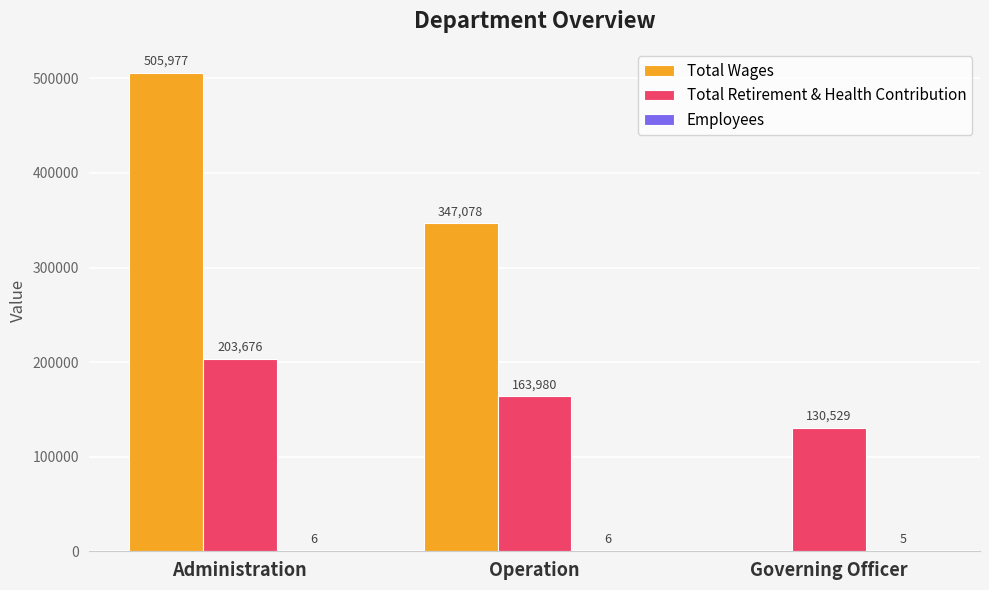

True or false: Total Wages has a value of 701173 at Administration.

False